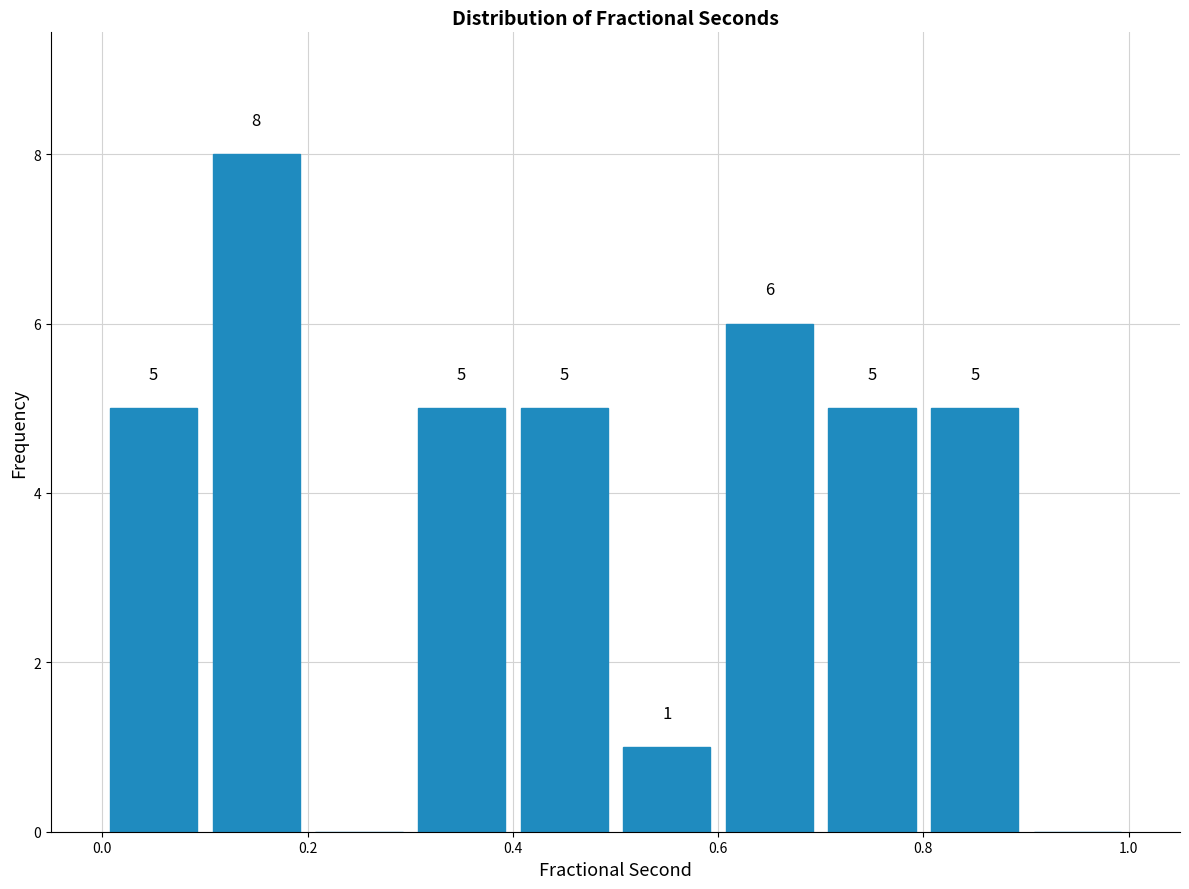

Which range on the x-axis has the tallest bar?

0.1 to 0.2